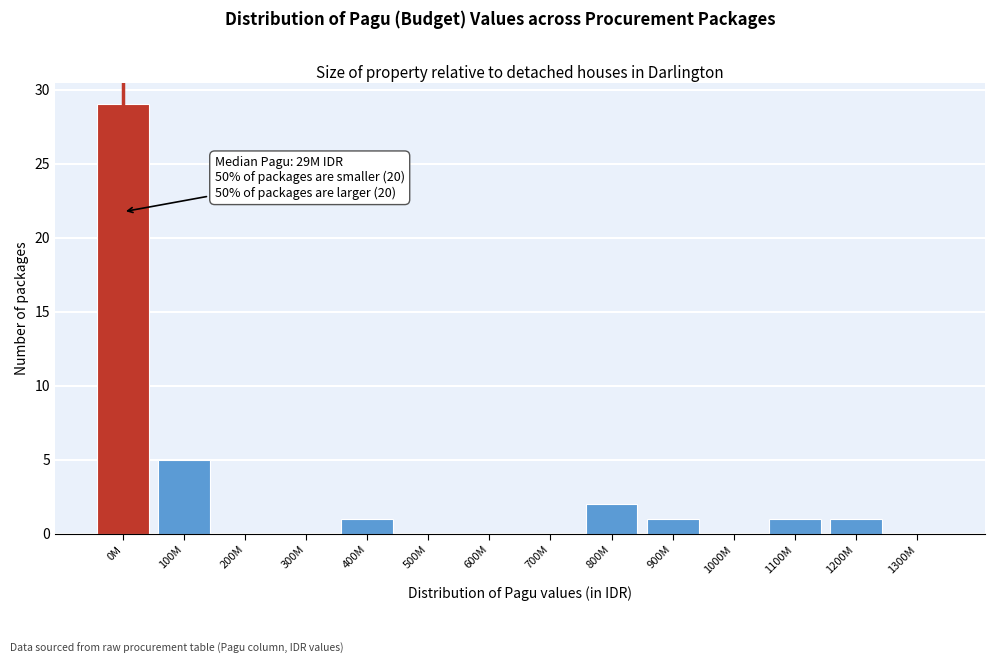

Reading left to right, extract all data points from this chart.

0M=29	100M=5	200M=0	300M=0	400M=1	500M=0	600M=0	700M=0	800M=2	900M=1	1000M=0	1100M=1	1200M=1	1300M=0